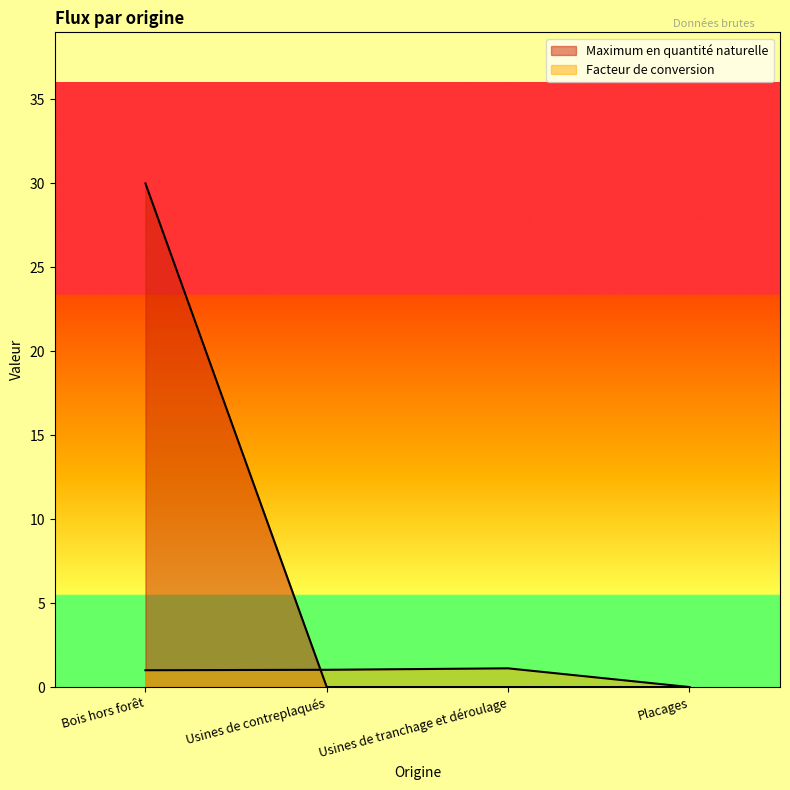

How many lines are shown in the chart?

2